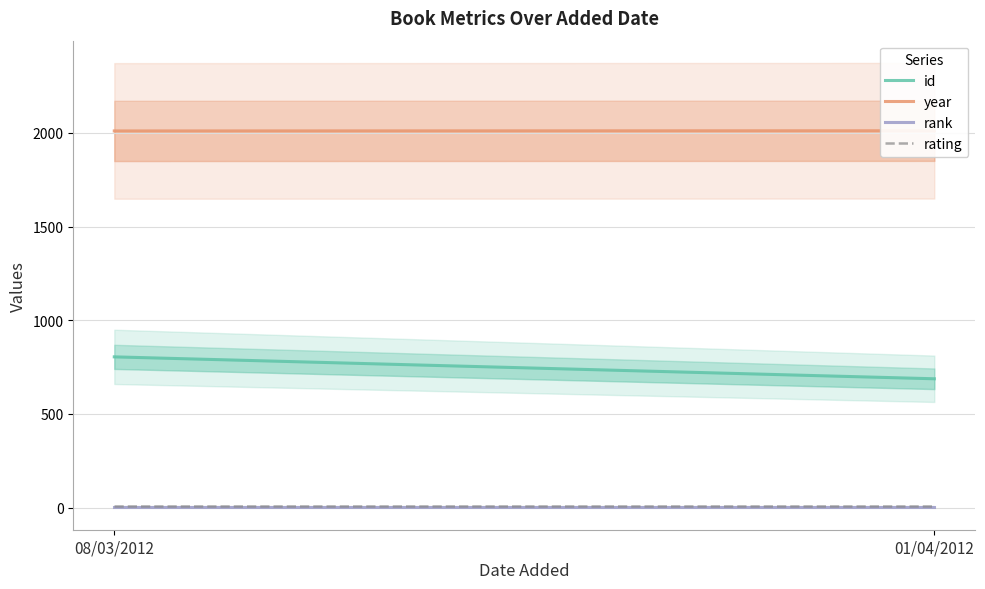

Which category has the highest value in the year series?

01/04/2012